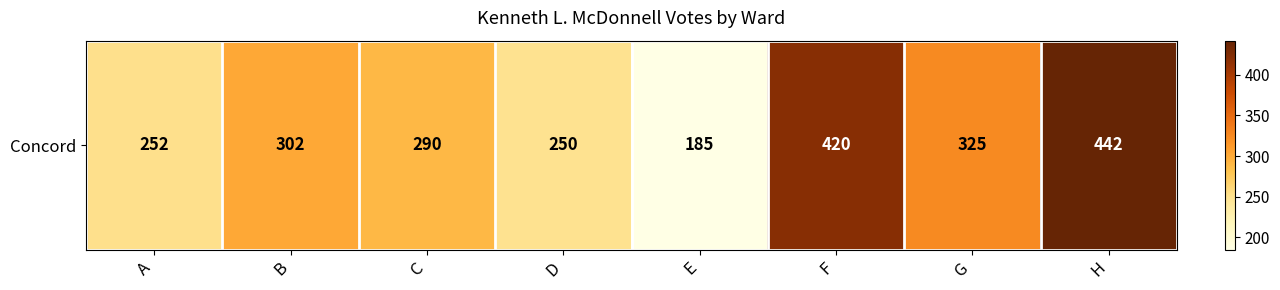

List the labels in order of value, smallest first.

E, D, A, C, B, G, F, H